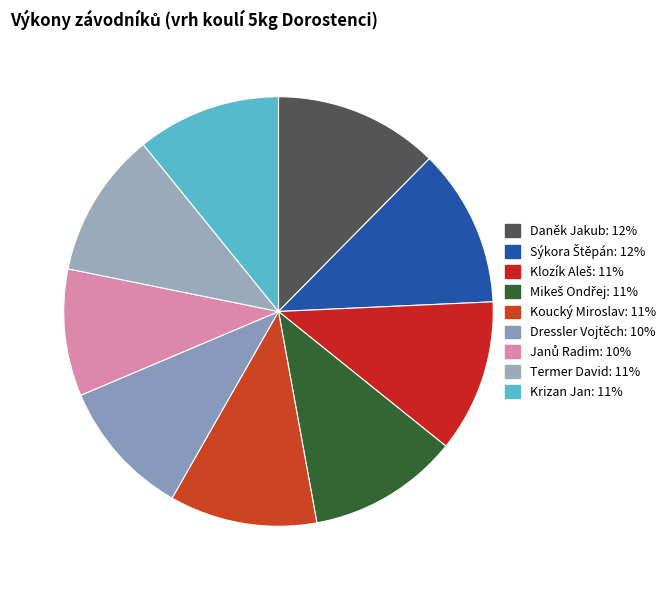

What portion of the pie excludes Termer David?

89.0%